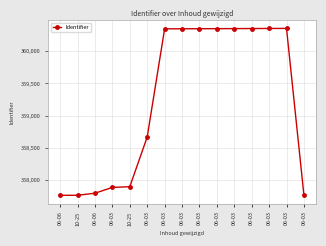

Which has a higher value, 06-03 or 06-03?

06-03